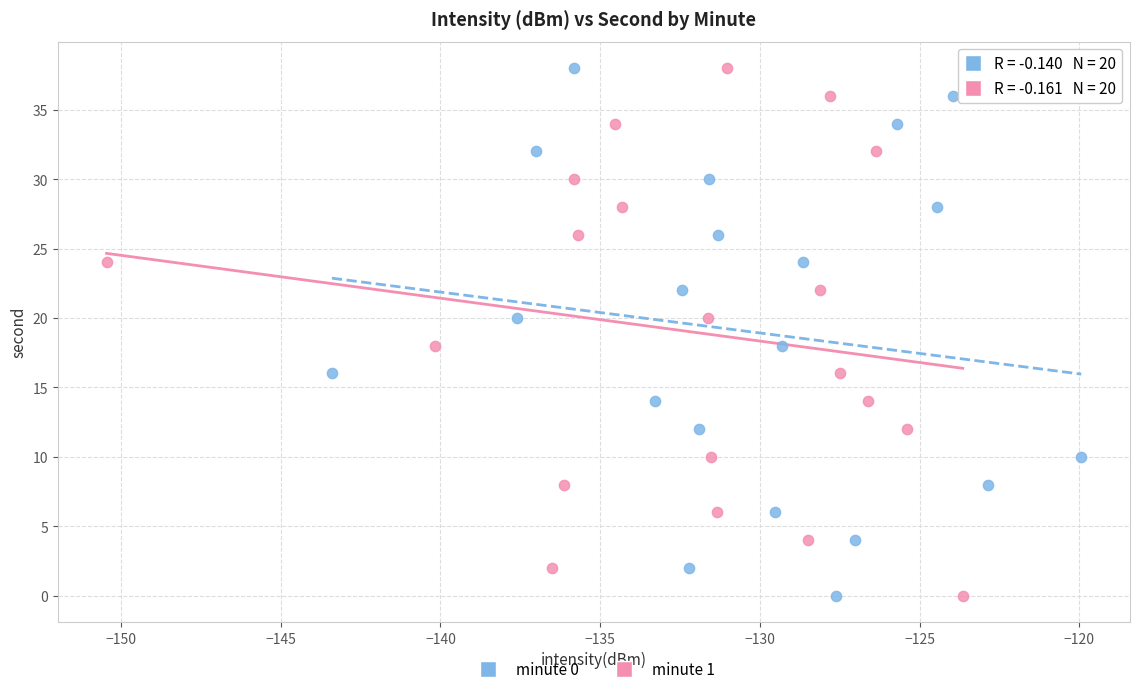

What are all the series names shown in the legend?

minute 0, minute 1